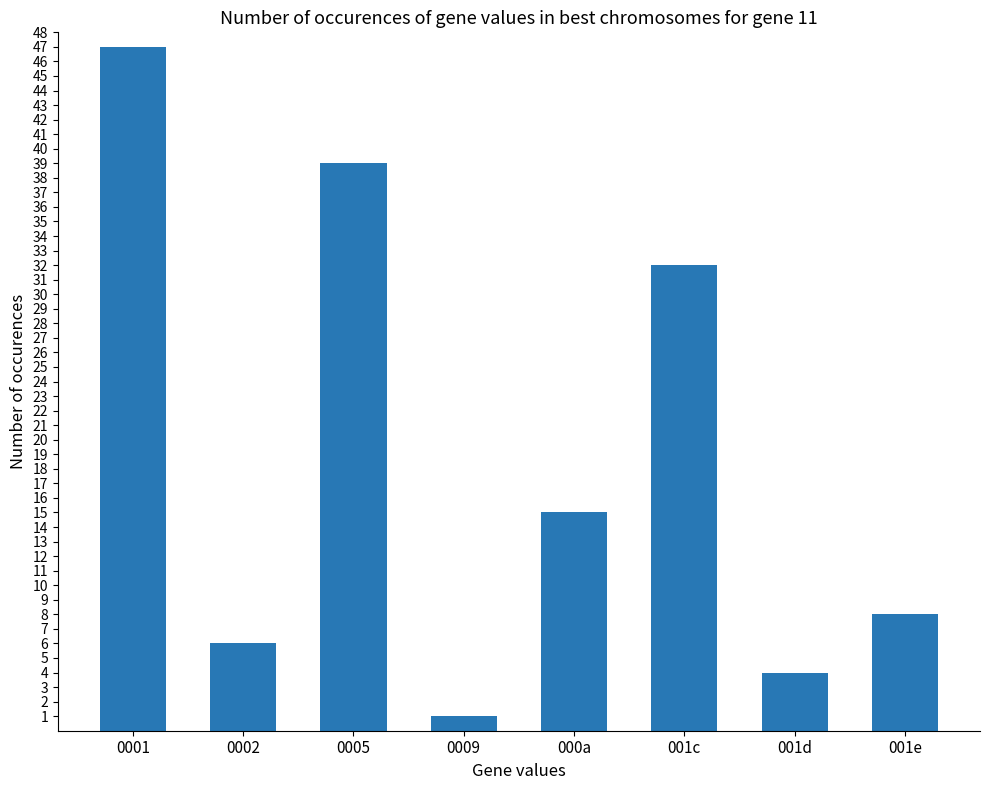

Approximately how many times larger is the value at 0002 compared to 001d?

1.5